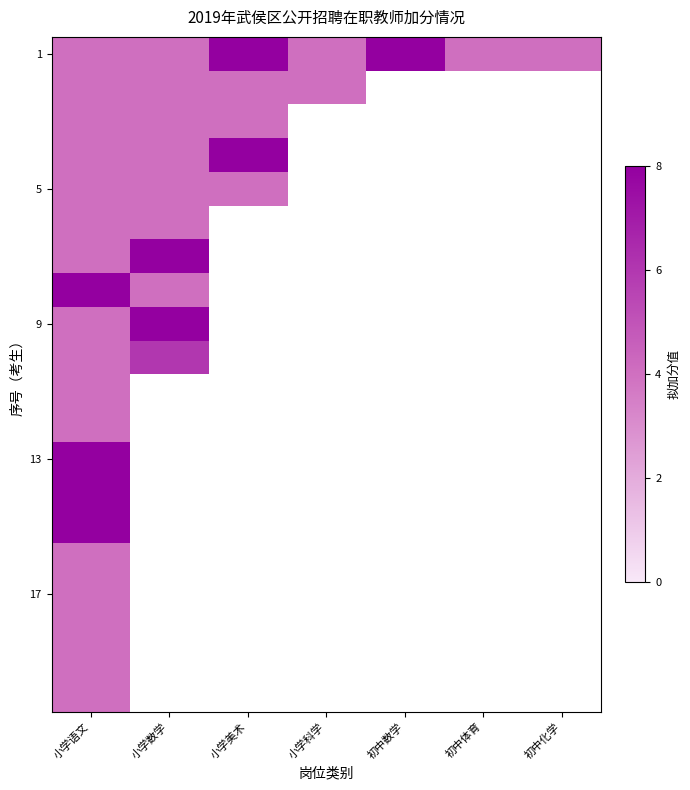

What value does the 5 series have at 小学美术?

4.0